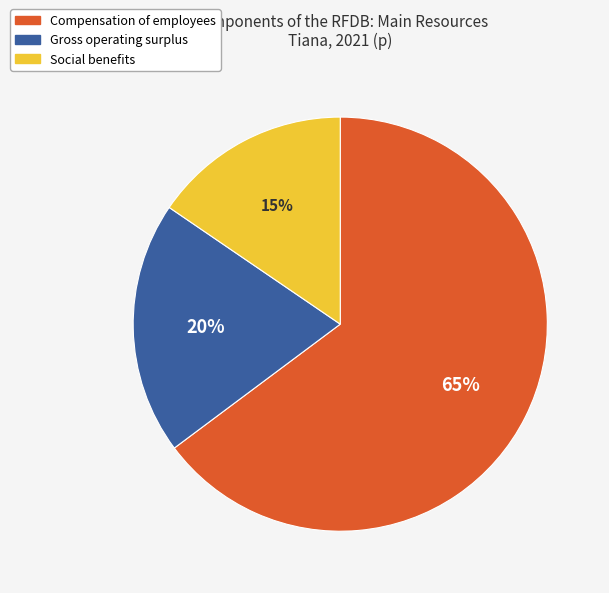

Do Compensation of employees and Gross operating surplus together represent more than half of the pie?

Yes